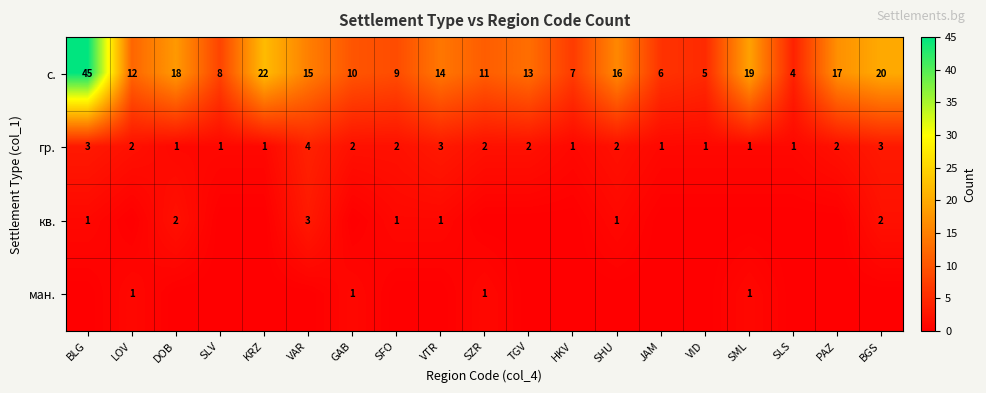

What is the sum of all гр. values?

35